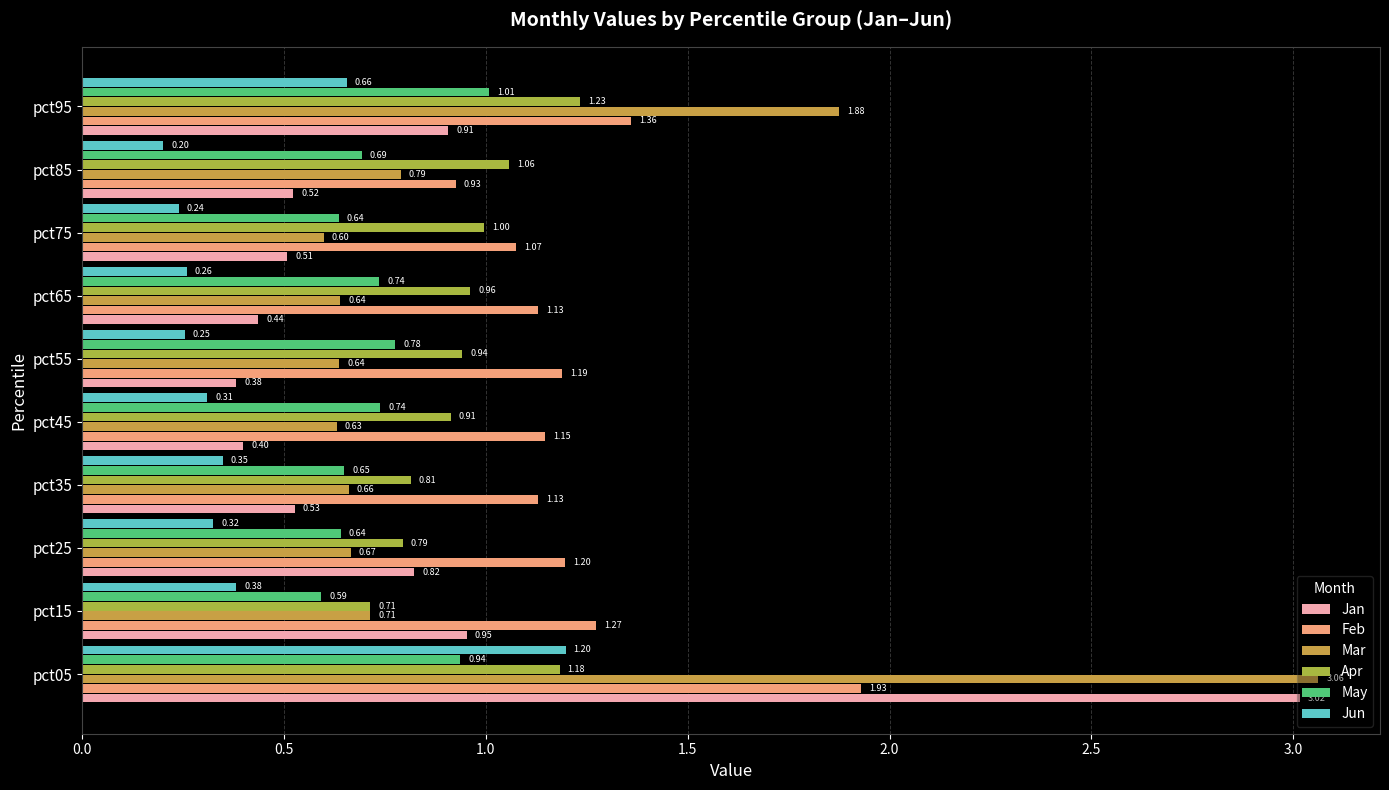

Which series changed the most between pct05 and pct25?

Mar